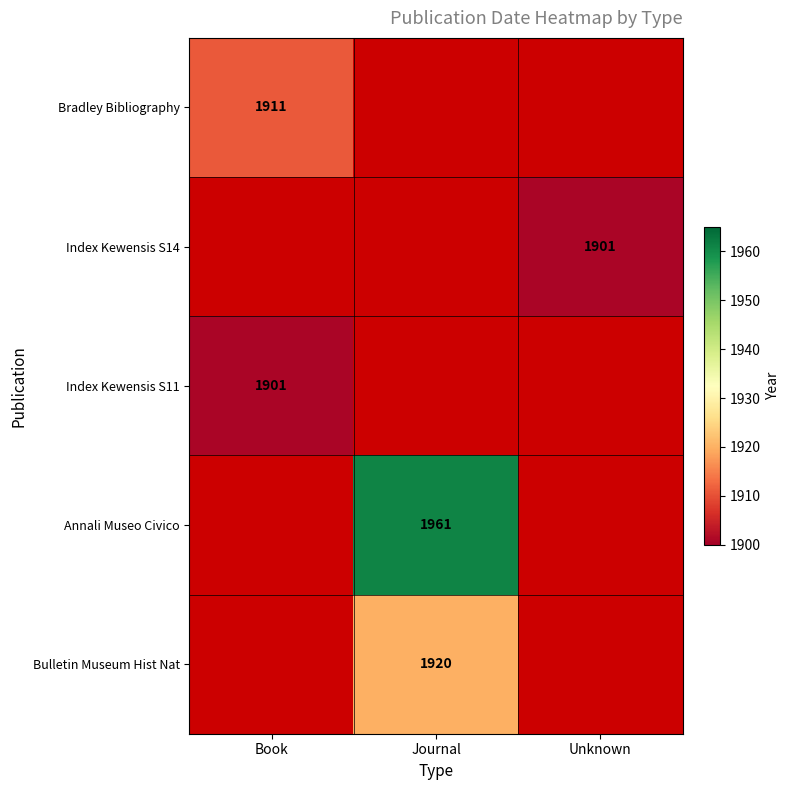

What is the maximum value shown in the chart?

1961.0